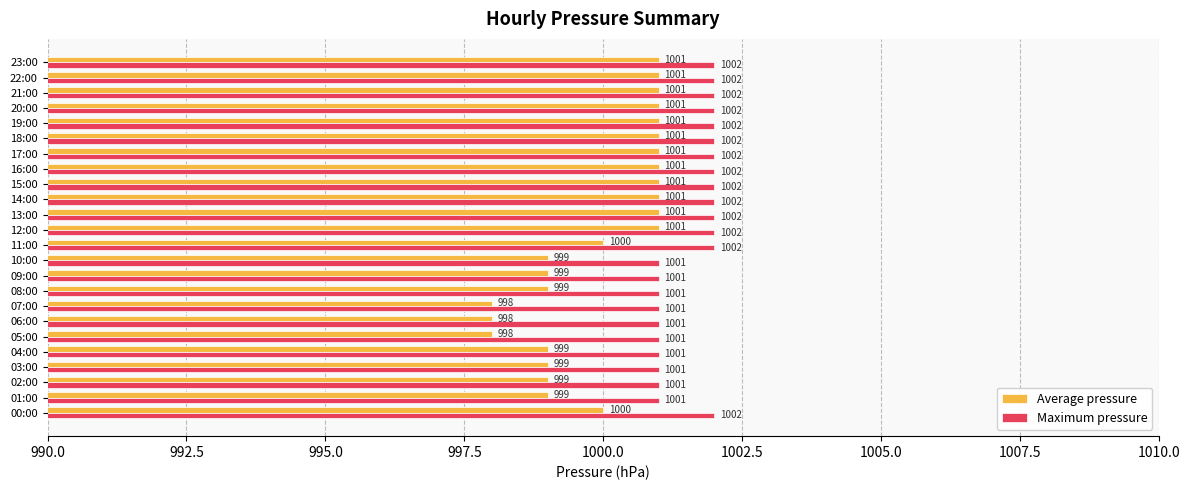

What is the maximum value for Maximum pressure?

1002